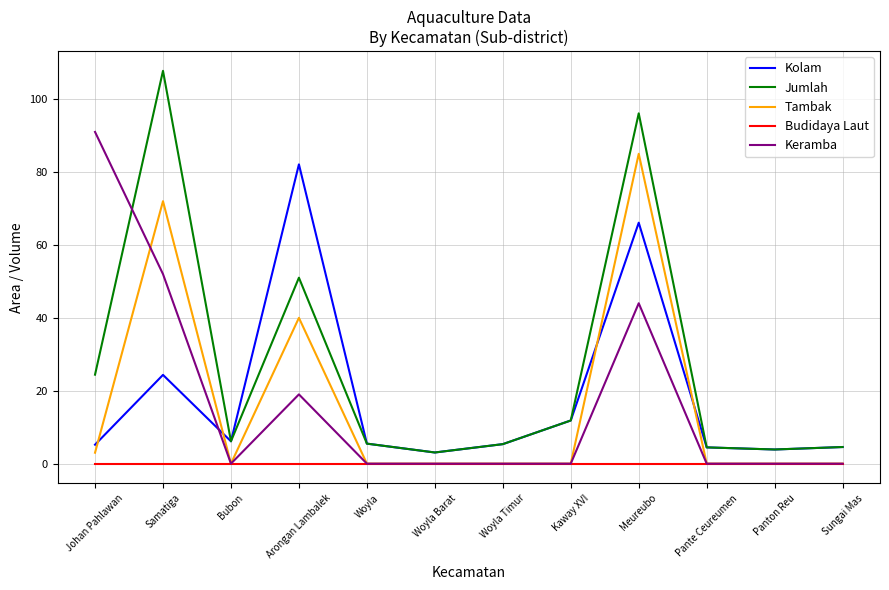

What are all the series names shown in the legend?

Kolam, Jumlah, Tambak, Budidaya Laut, Keramba